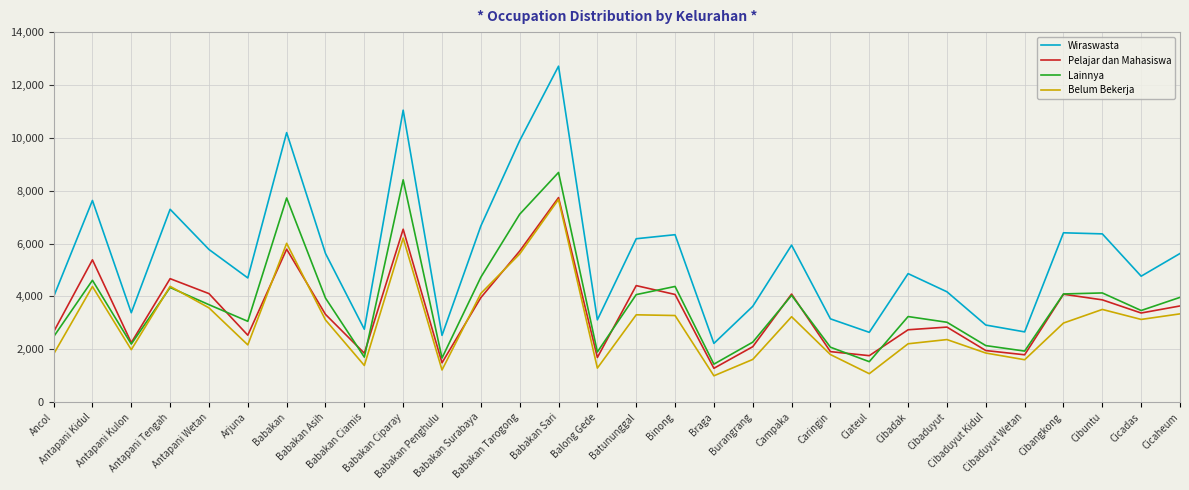

What is the difference between the Wiraswasta values at Arjuna and Ancol?

713